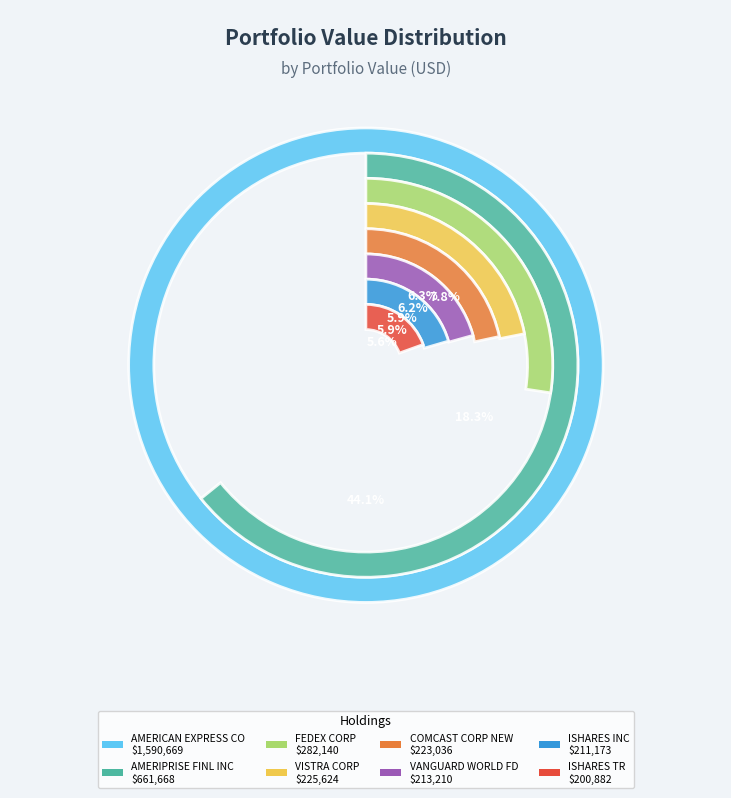

Is it true that AMERIPRISE FINL INC is 24% of the pie?

False